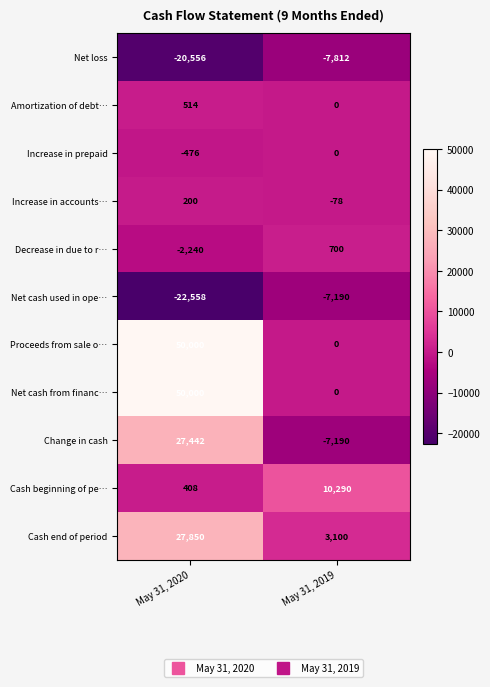

What is the maximum value for Net cash from financ…?

50000